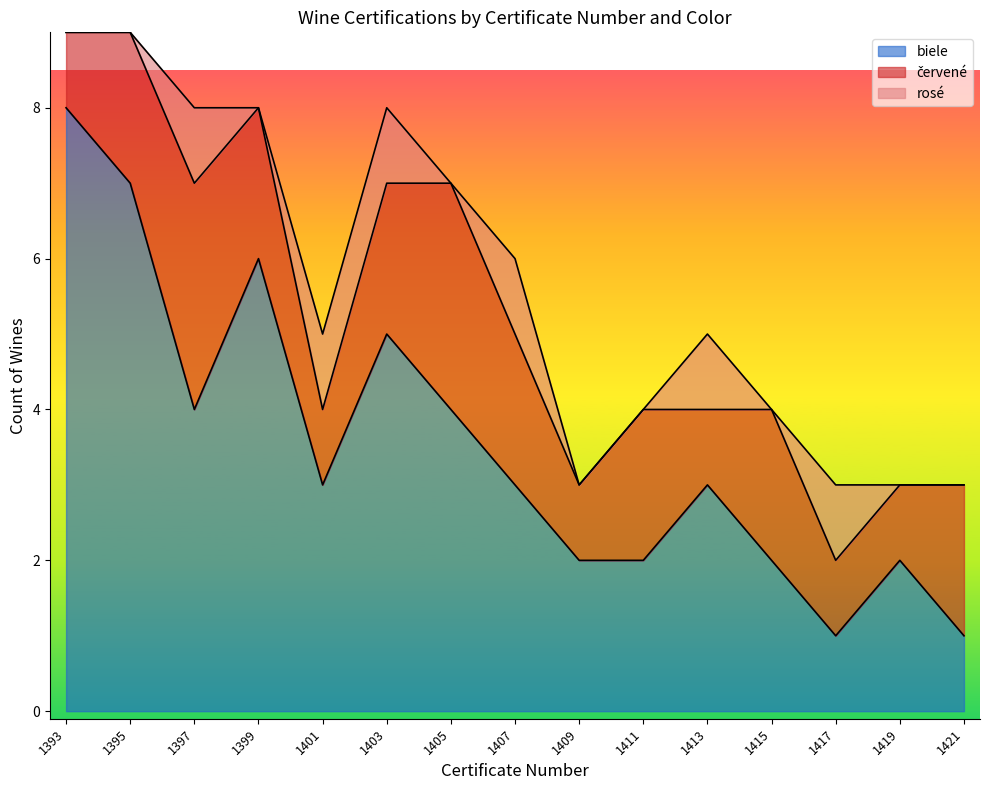

How many data points in červené are above 2?

2